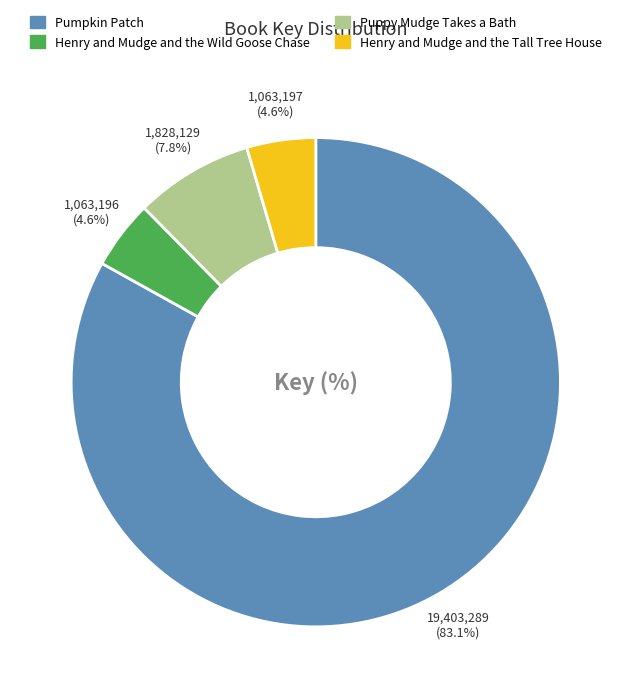

To the nearest percent, what portion does Pumpkin Patch represent?

83%